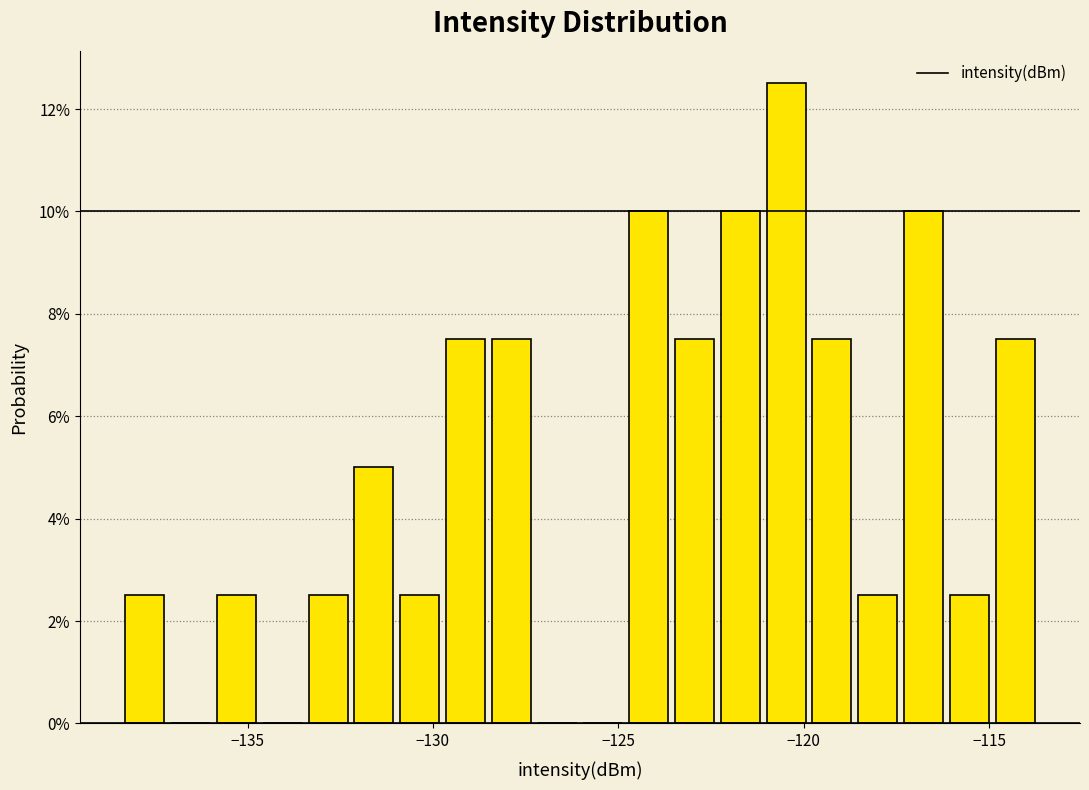

Around what value on the x-axis is the tallest bar? Give the approximate position of its centre, as read against the axis.

-120.5